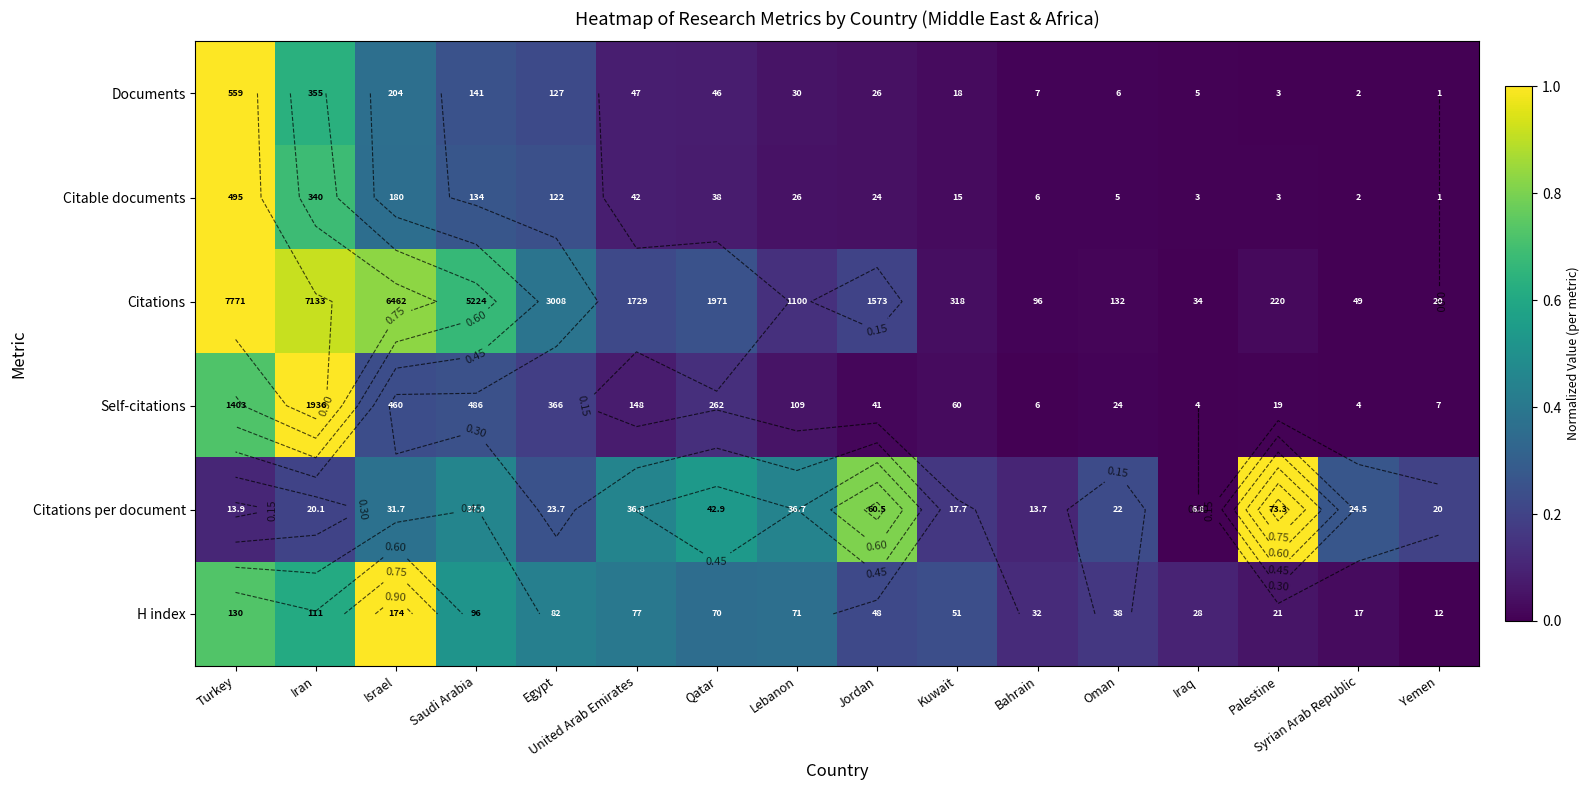

What is the total value across all series at Oman?

0.4